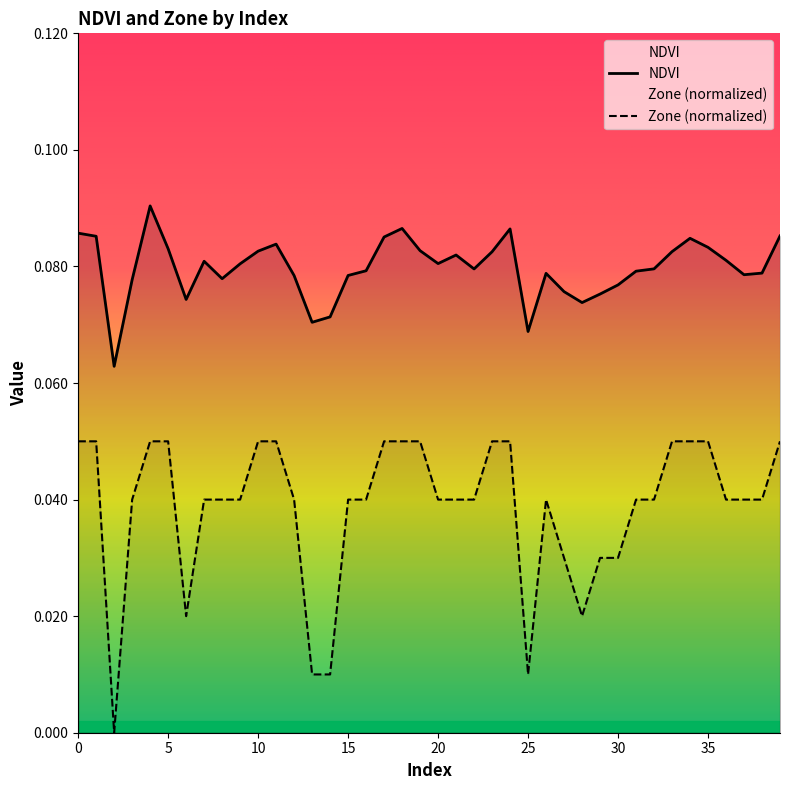

List the series in order of their overall mean, highest first.

NDVI, Zone (normalized)